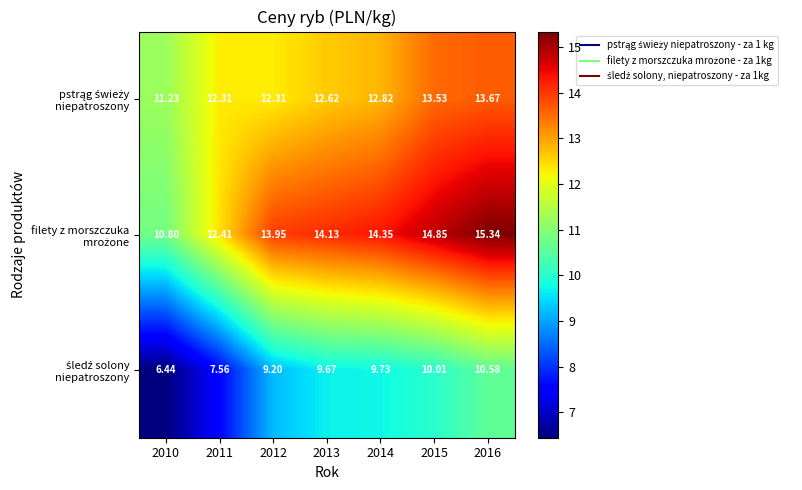

Rank the series at 2014 from lowest to highest value.

śledź solony niepatroszony, pstrąg świeży niepatroszony, filety z morszczuka mrożone